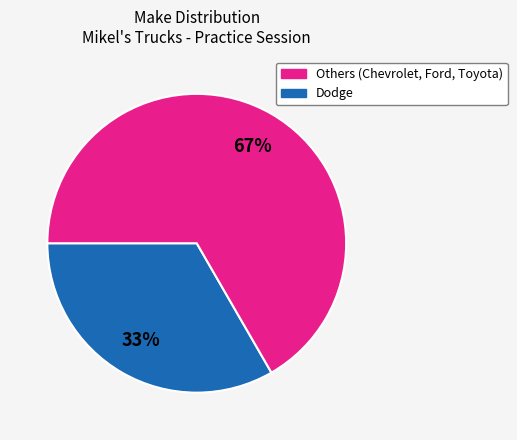

To the nearest percent, what is the average slice percentage?

50%